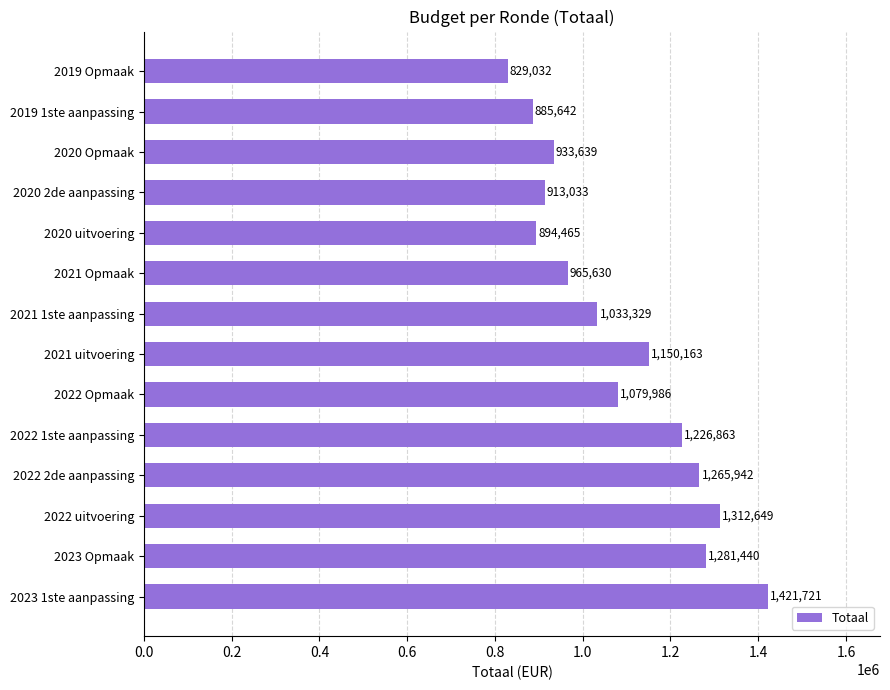

What is the maximum value shown in the chart?

1421721